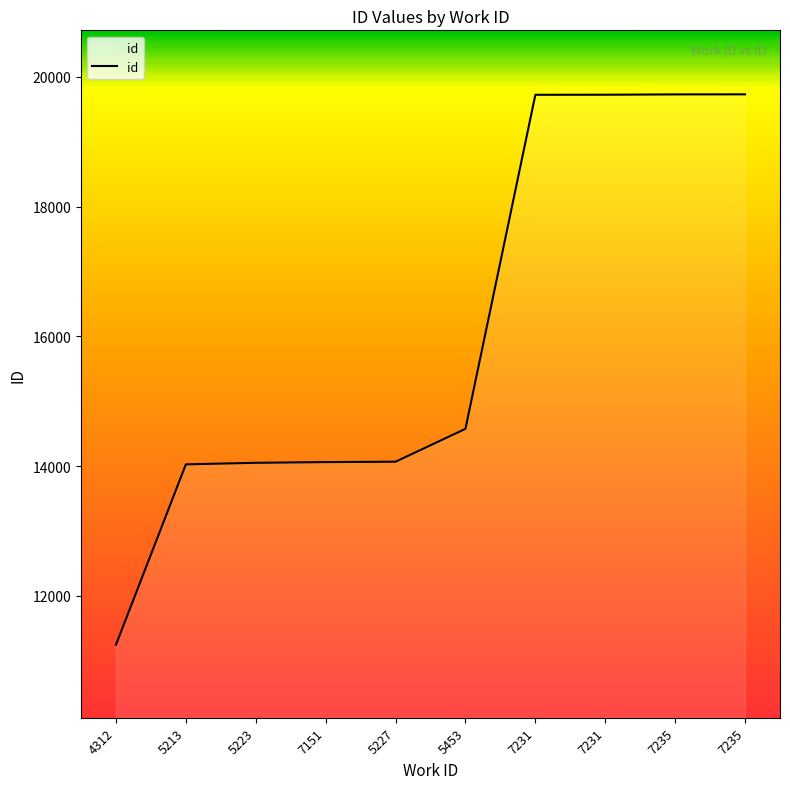

Is it true that the value at 5213 is 14028?

True